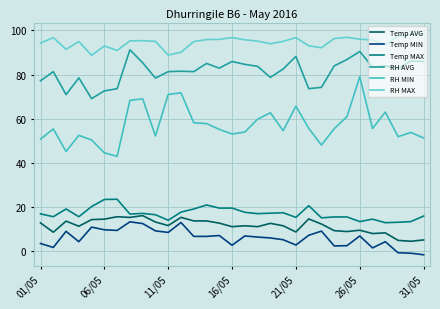

Does the chart have visible grid lines?

Yes